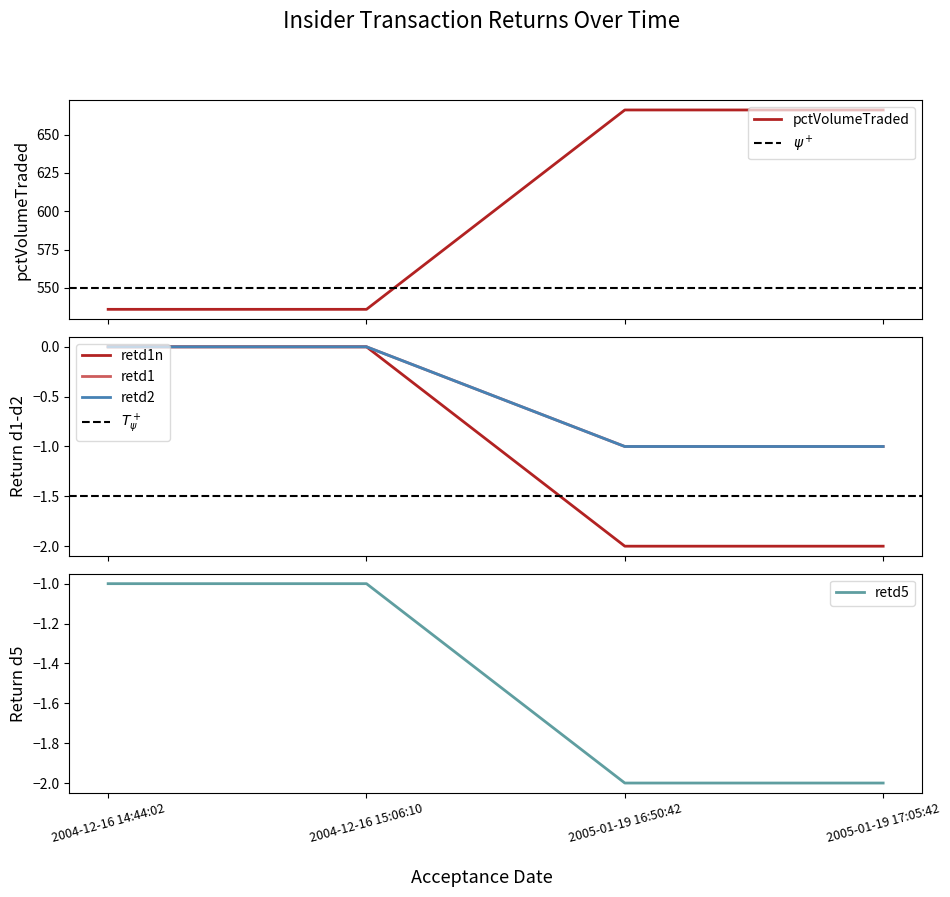

What is the difference between the maximum and minimum values in the retd5 series?

1